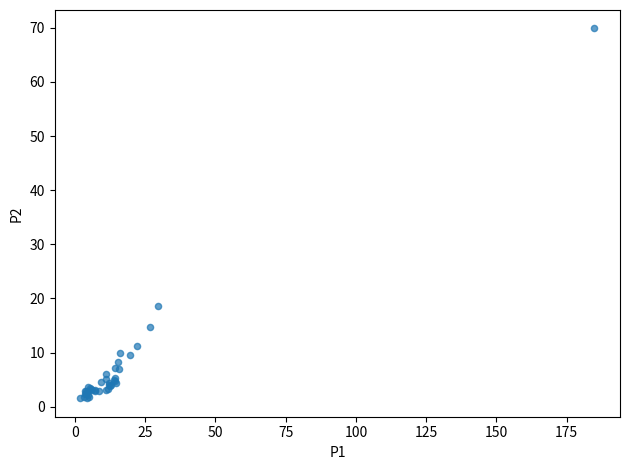

What Y value in the scatter plot is closest to 35?

18.6